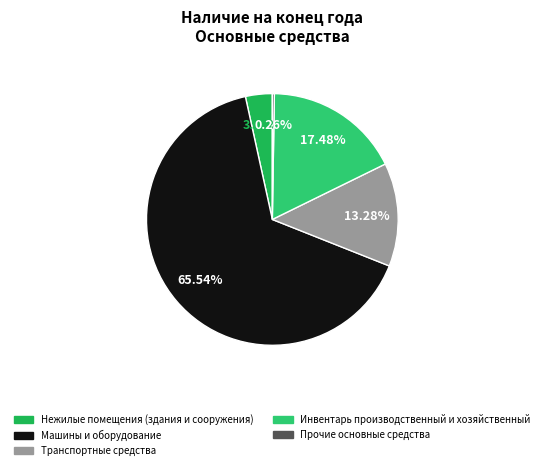

What percentage is the Инвентарь производственный и хозяйственный slice, to the nearest percent?

17%